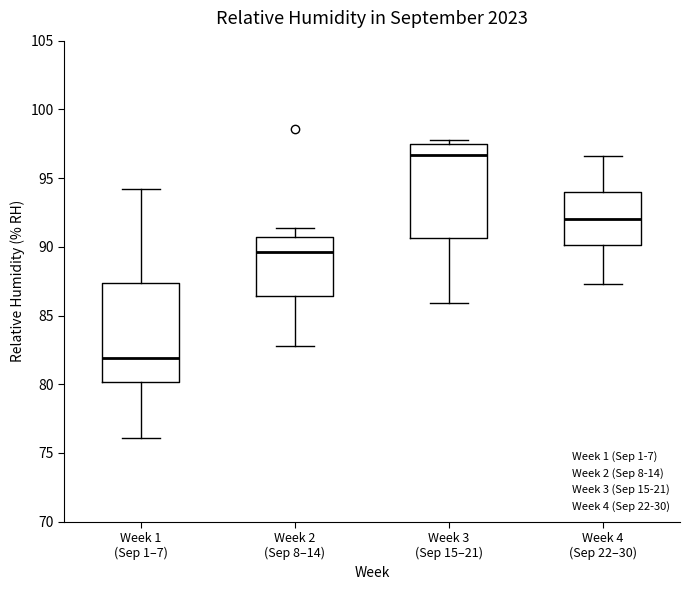

Which box has the lowest median line?

Week 1 (Sep 1–7)